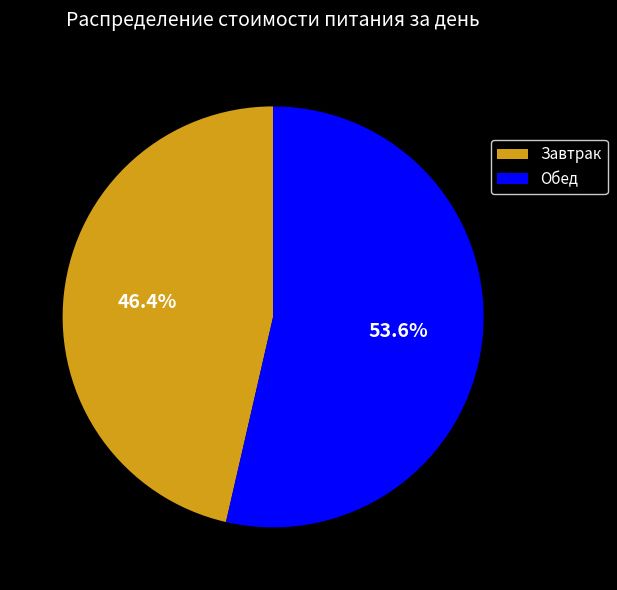

Which category accounts for the majority?

Обед